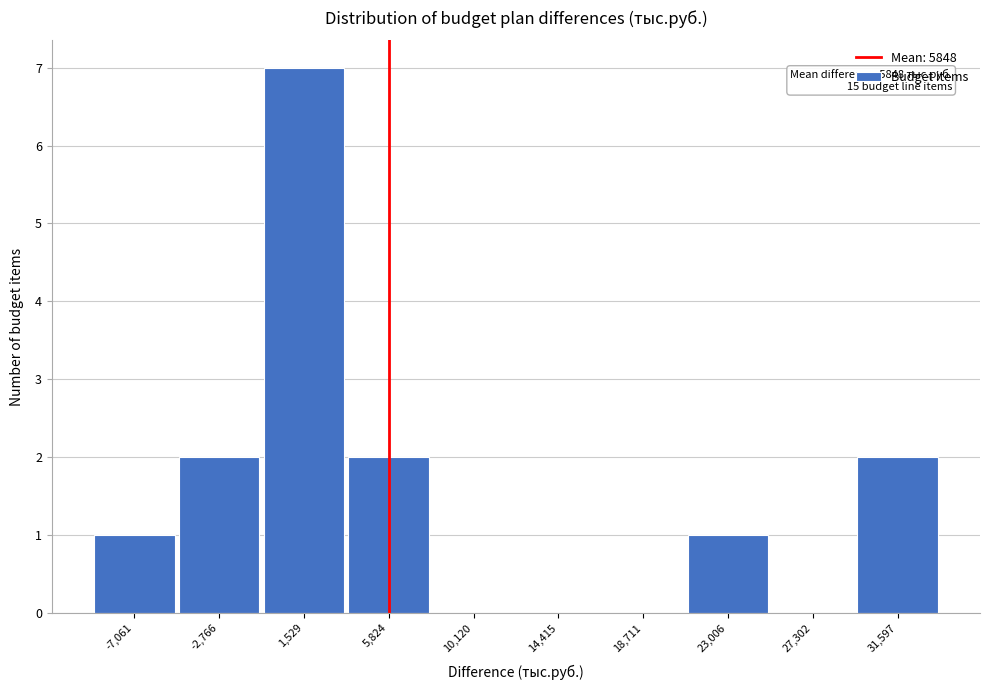

Which range on the x-axis has the tallest bar?

-500 to 3500